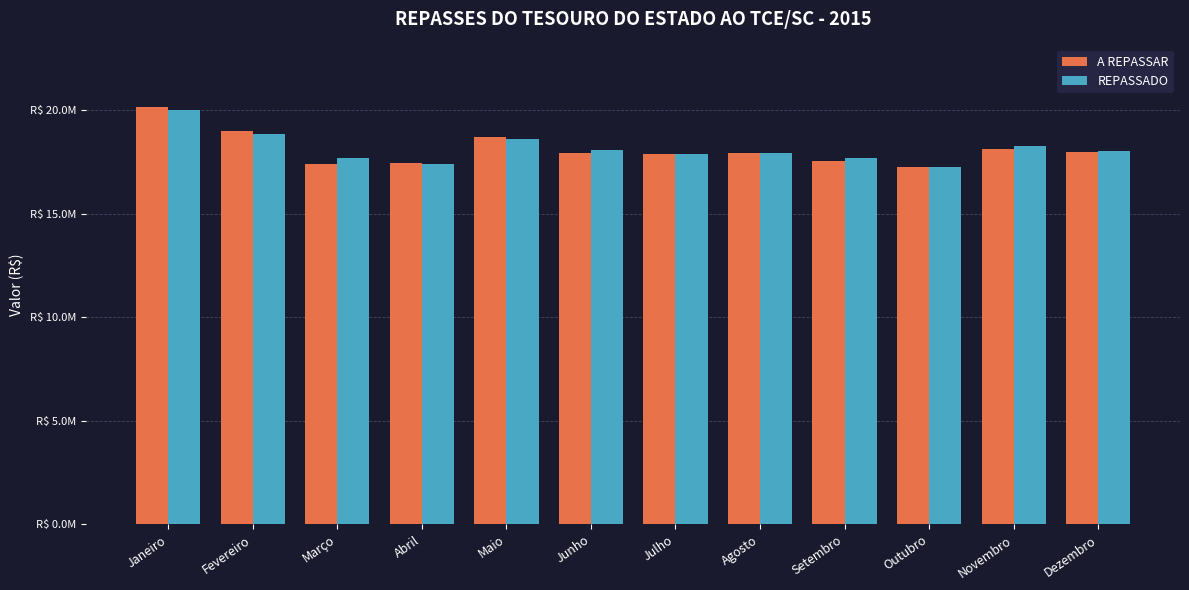

What are all the series names shown in the legend?

A REPASSAR, REPASSADO